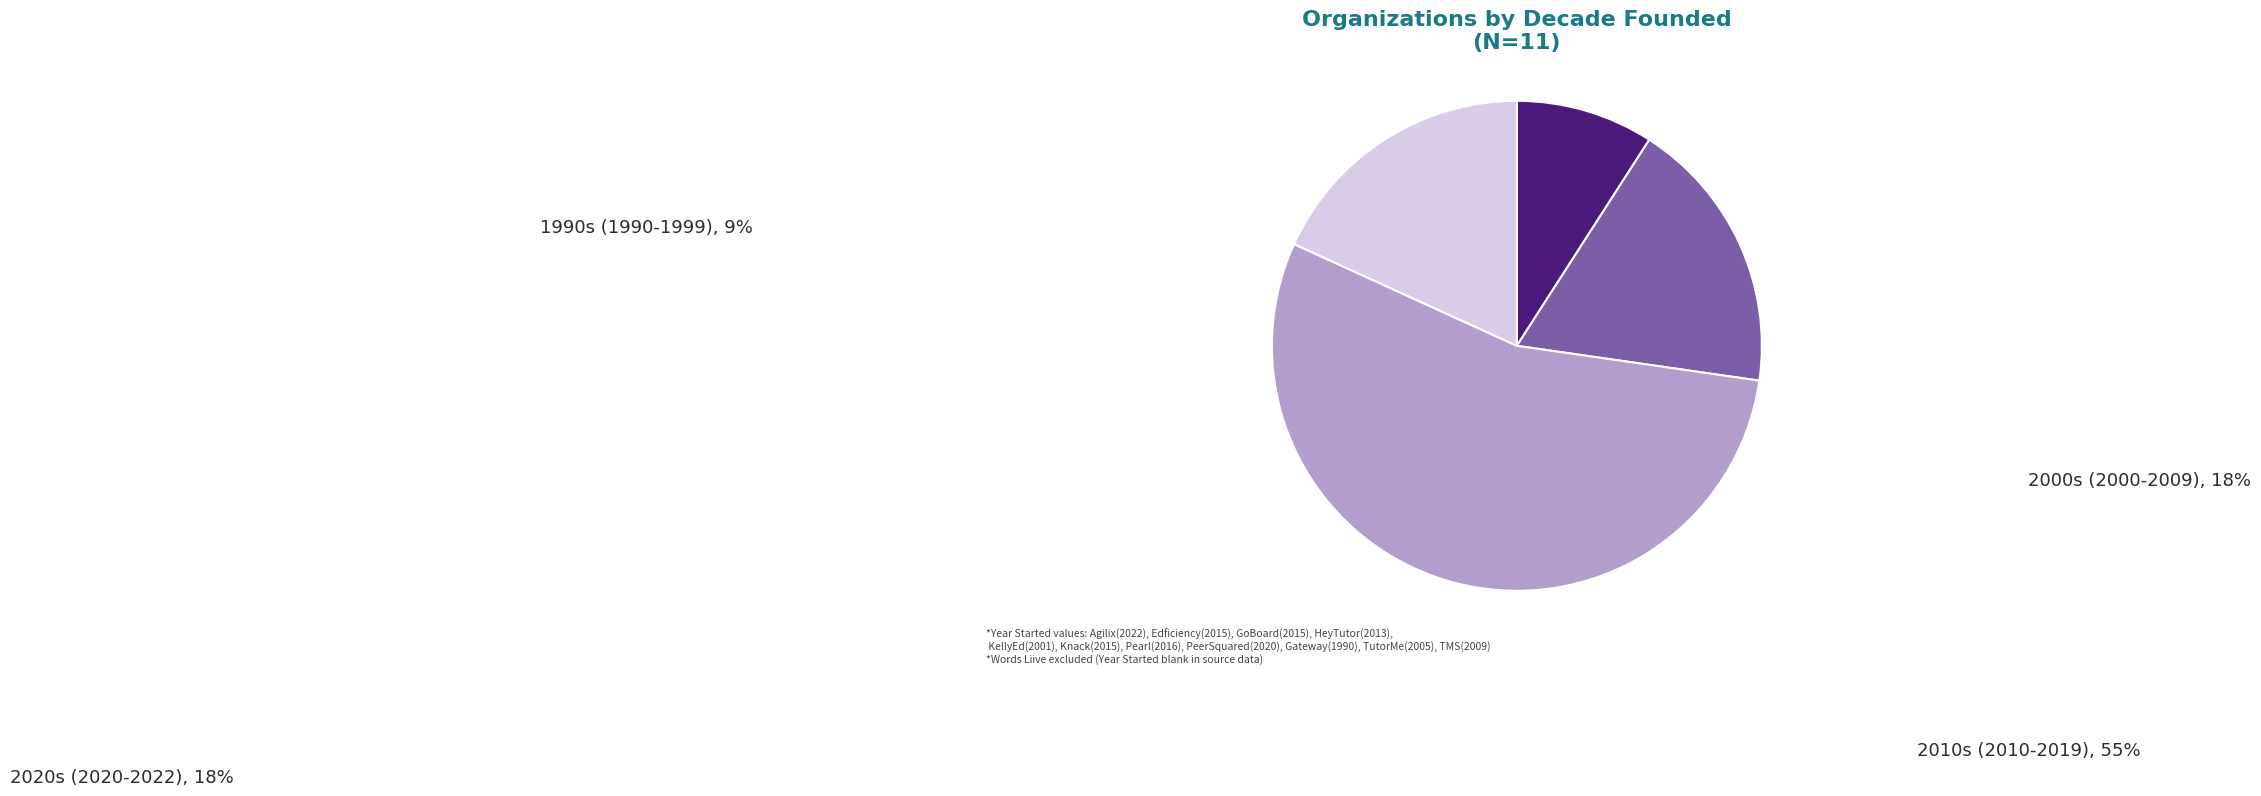

Is there a majority slice in this chart?

Yes